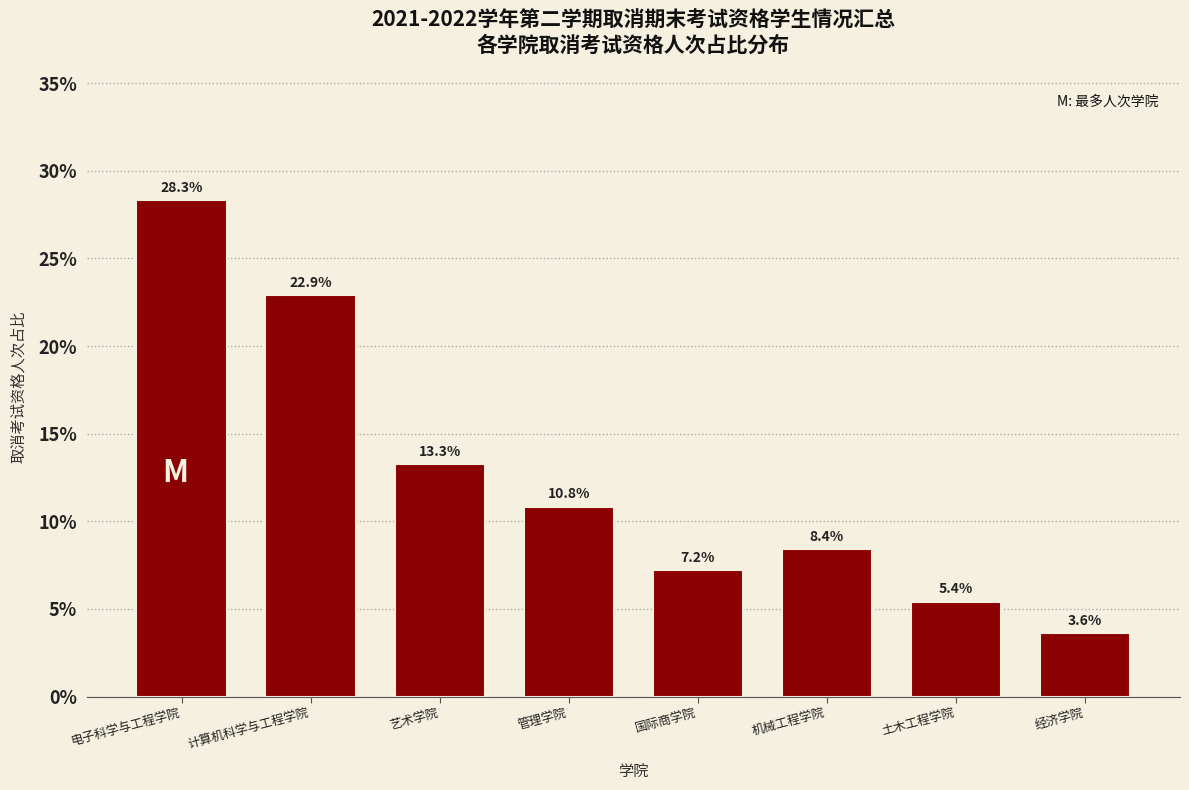

Reading left to right, transcribe all the data shown in this chart.

电子科学与工程学院=28.3	计算机科学与工程学院=22.9	艺术学院=13.3	管理学院=10.8	国际商学院=7.2	机械工程学院=8.4	土木工程学院=5.4	经济学院=3.6